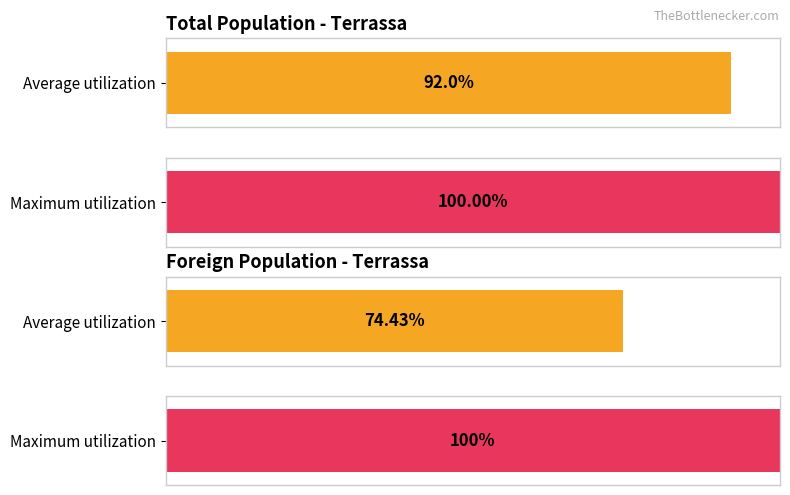

Rank the series by their average value, from lowest to highest.

Foreign popul., Total popul.